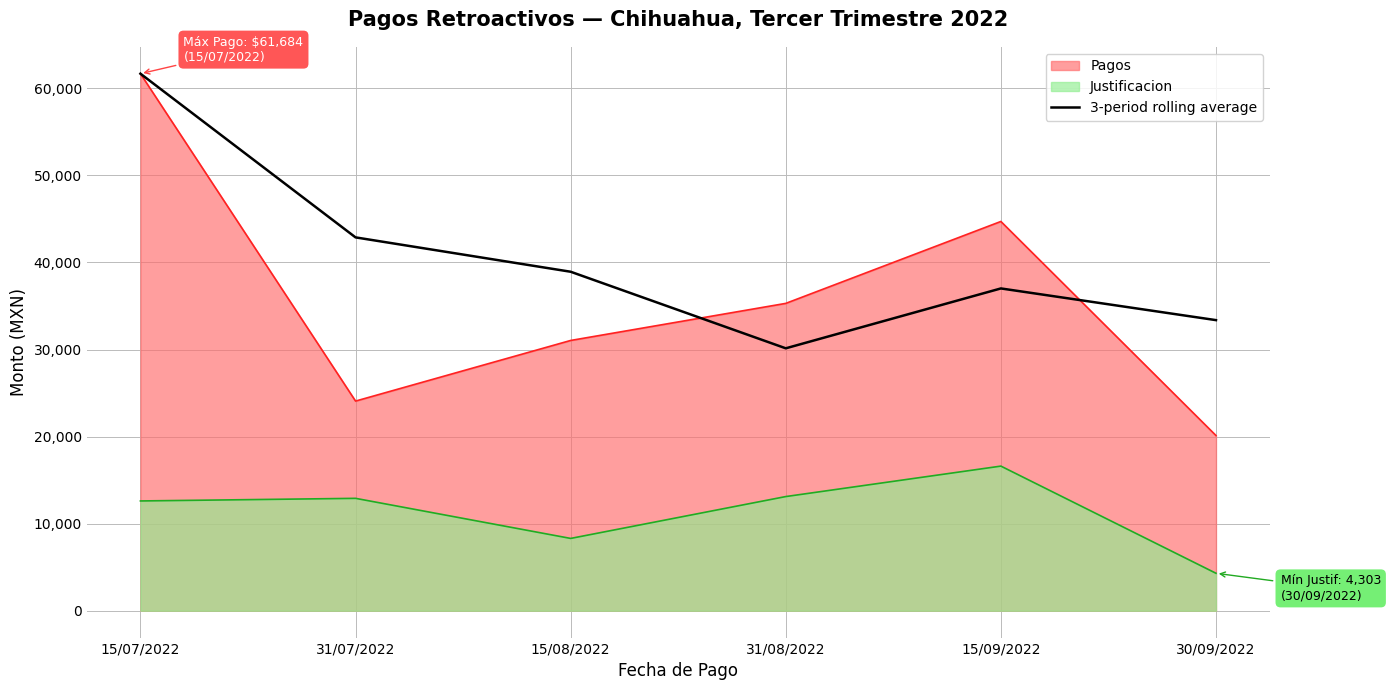

What position from the left is 31/07/2022?

2